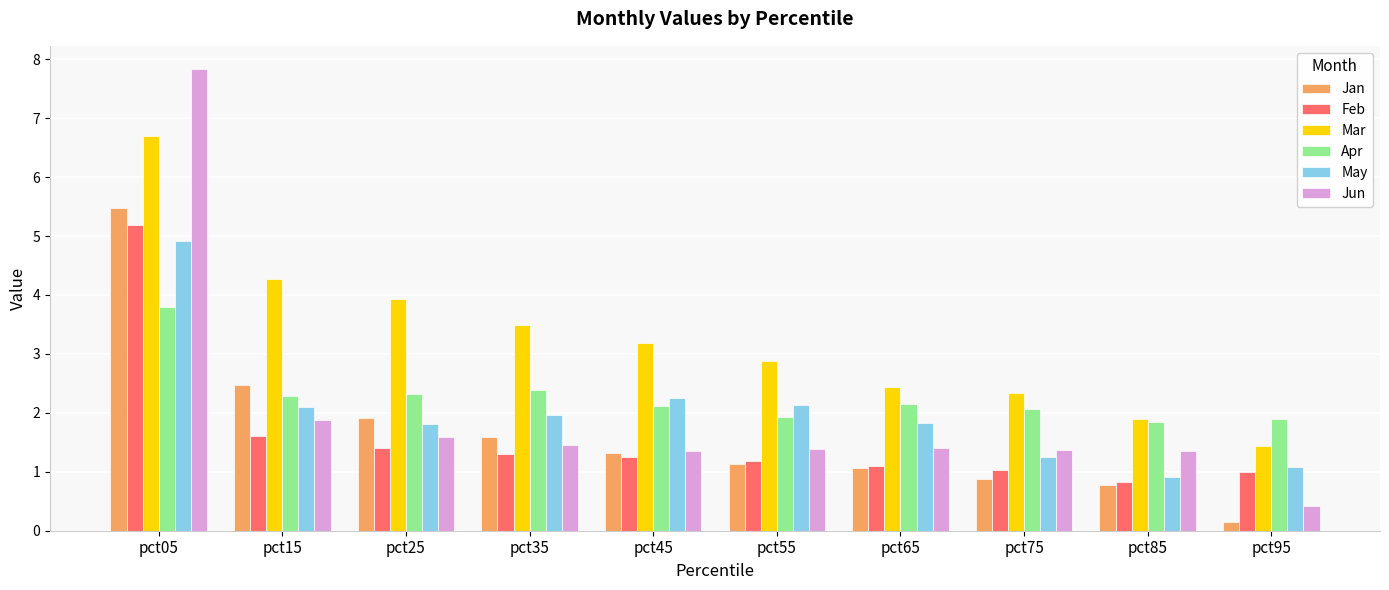

Is it true that Apr equals 2.4 at pct35?

True